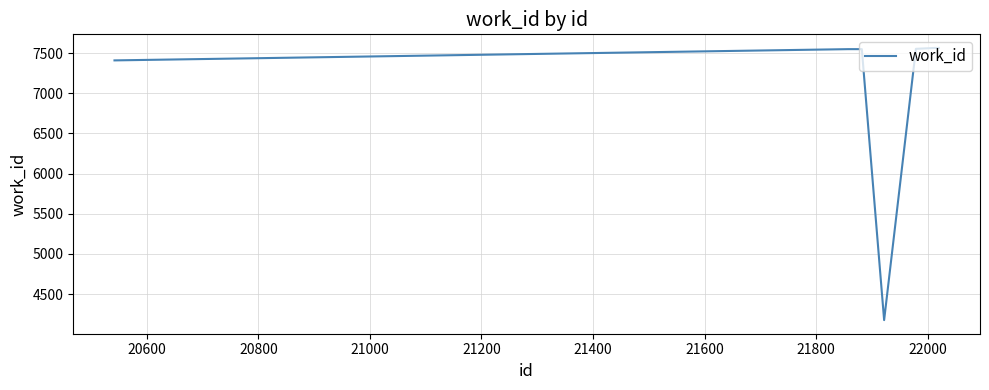

What is the difference between the second highest and second lowest values?

155